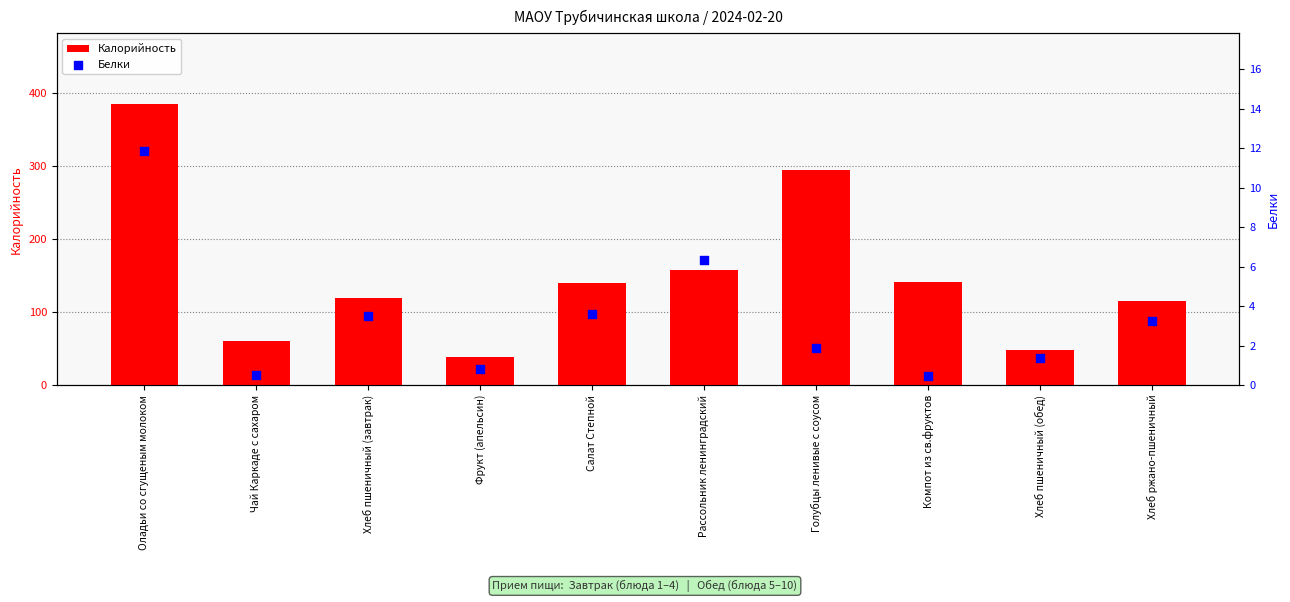

Which series reaches the maximum Y coordinate?

Калорийность